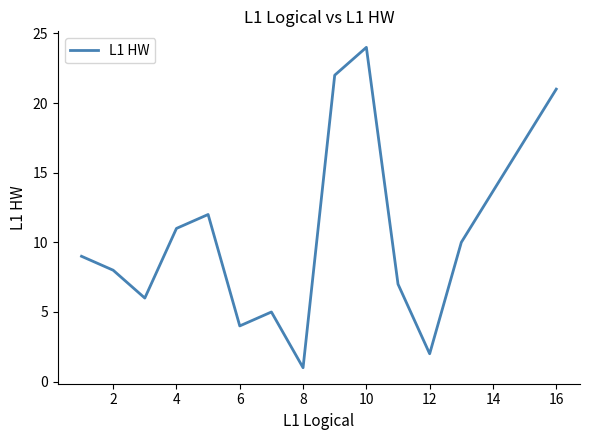

What is the greatest value displayed?

24